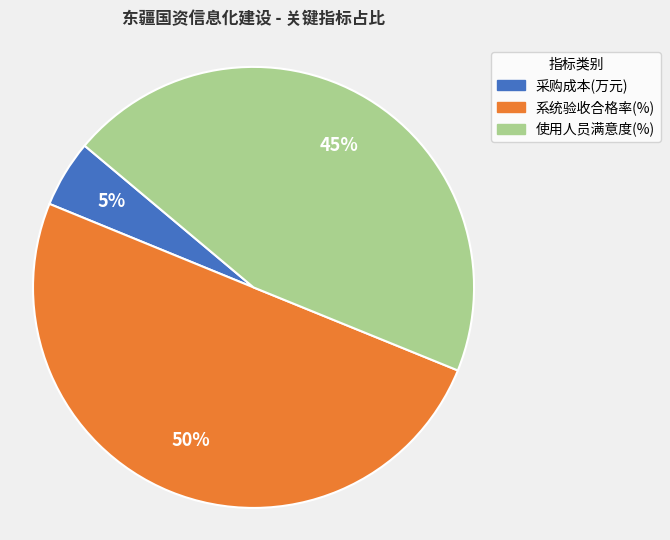

What is the majority slice?

系统验收合格率(%)